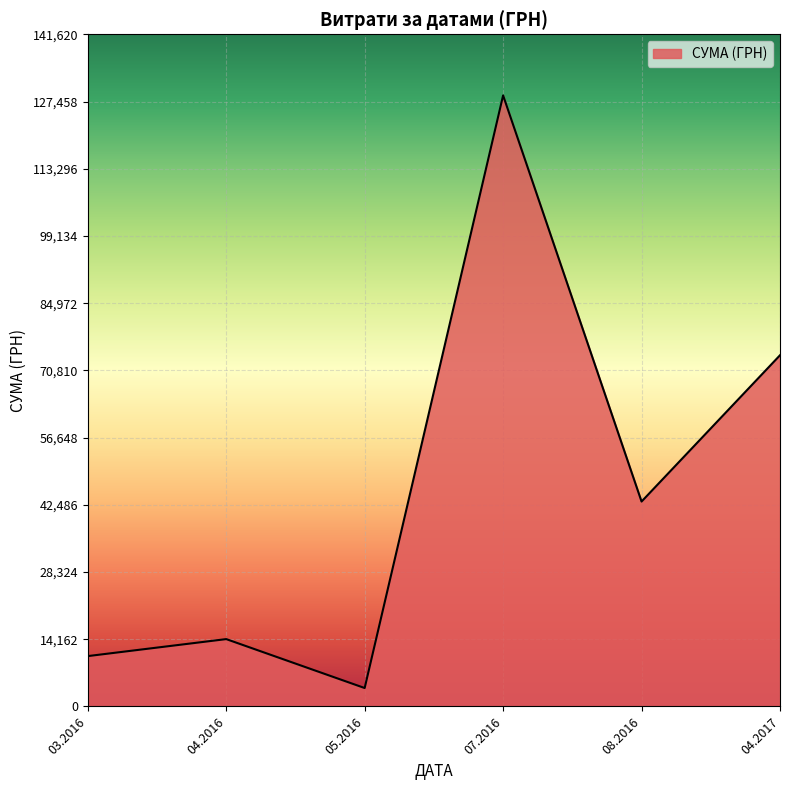

List the labels in order of value, smallest first.

05.2016, 03.2016, 04.2016, 08.2016, 04.2017, 07.2016